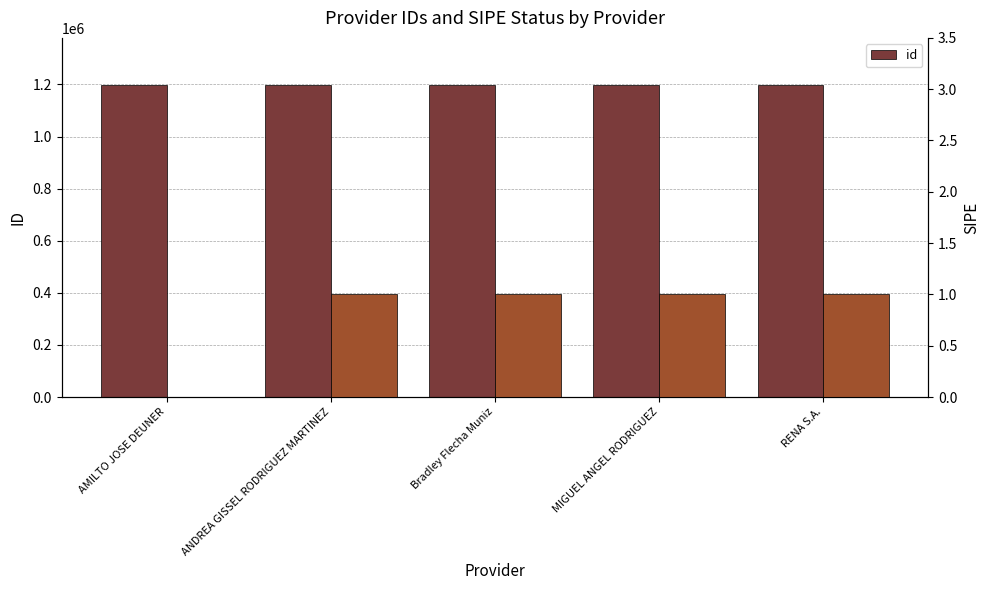

The chart shows a value of 1198981 at MIGUEL ANGEL RODRIGUEZ. True or false?

True